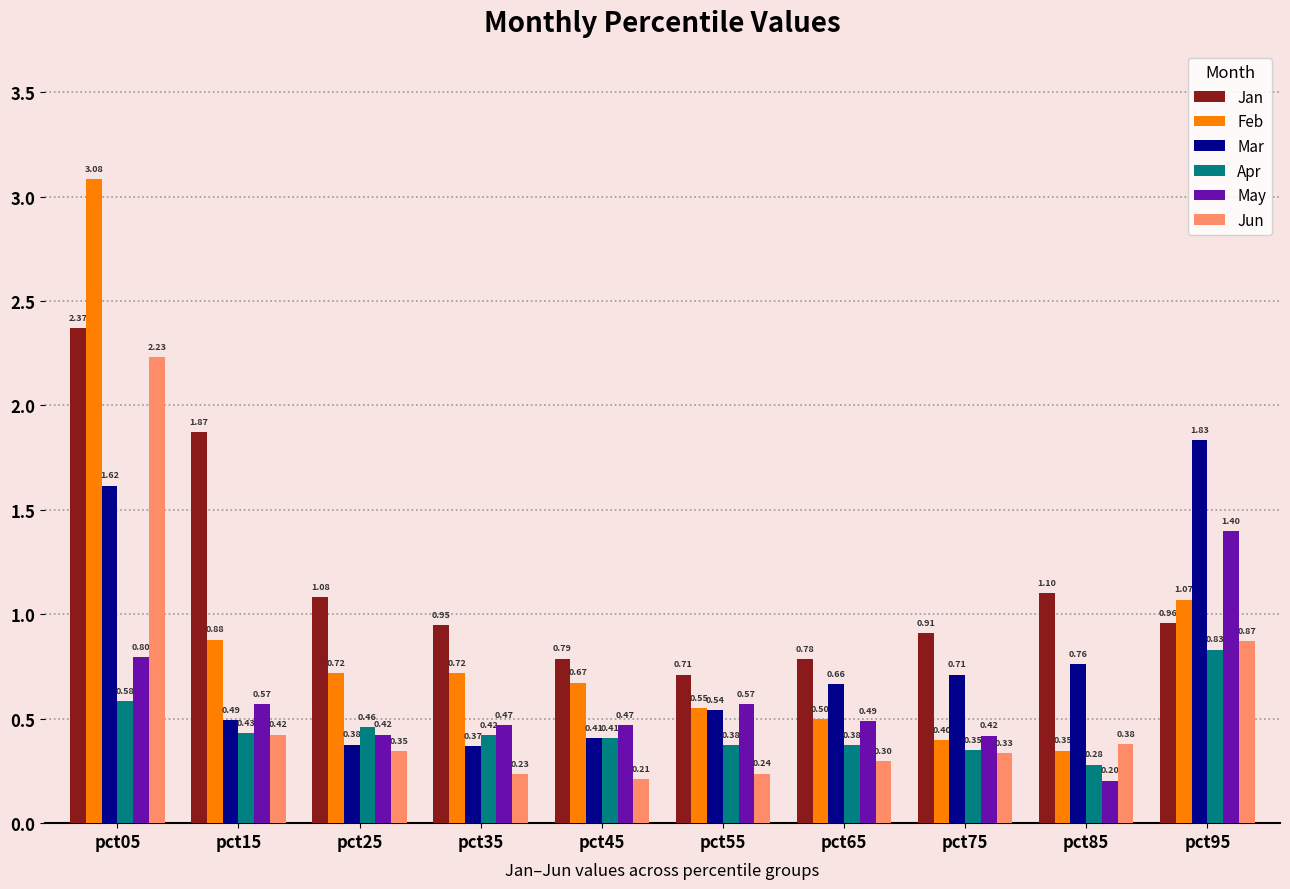

What is the average value of the Mar series?

0.8